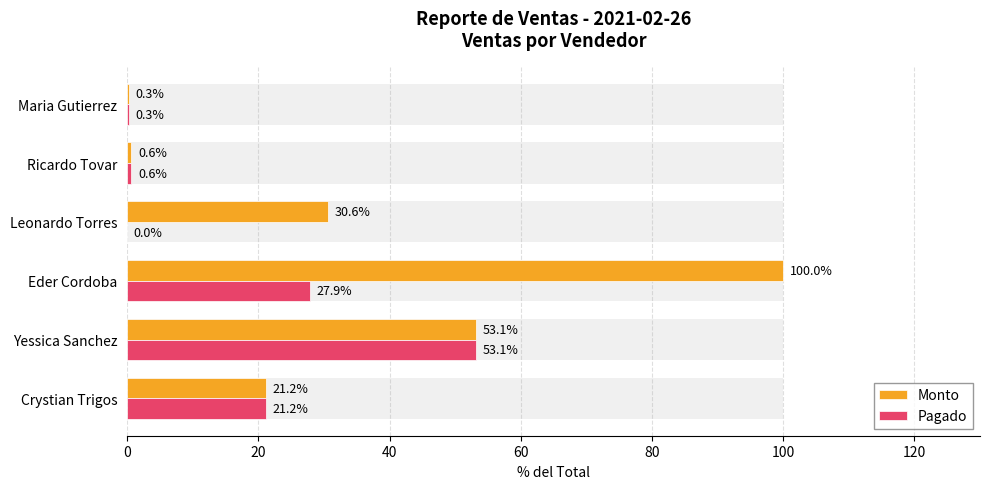

How many values in the Monto series are below 30?

3